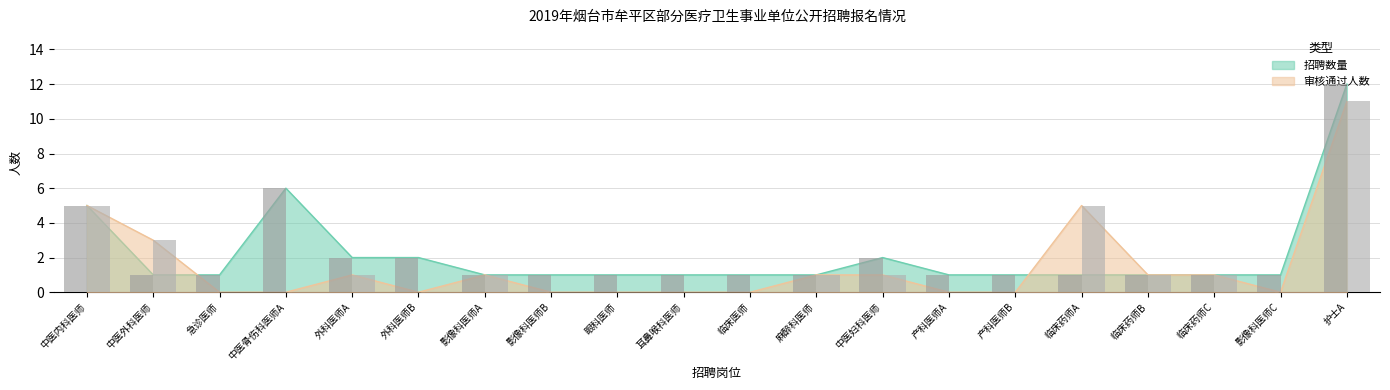

At which category is the sum across all series the highest?

护士A